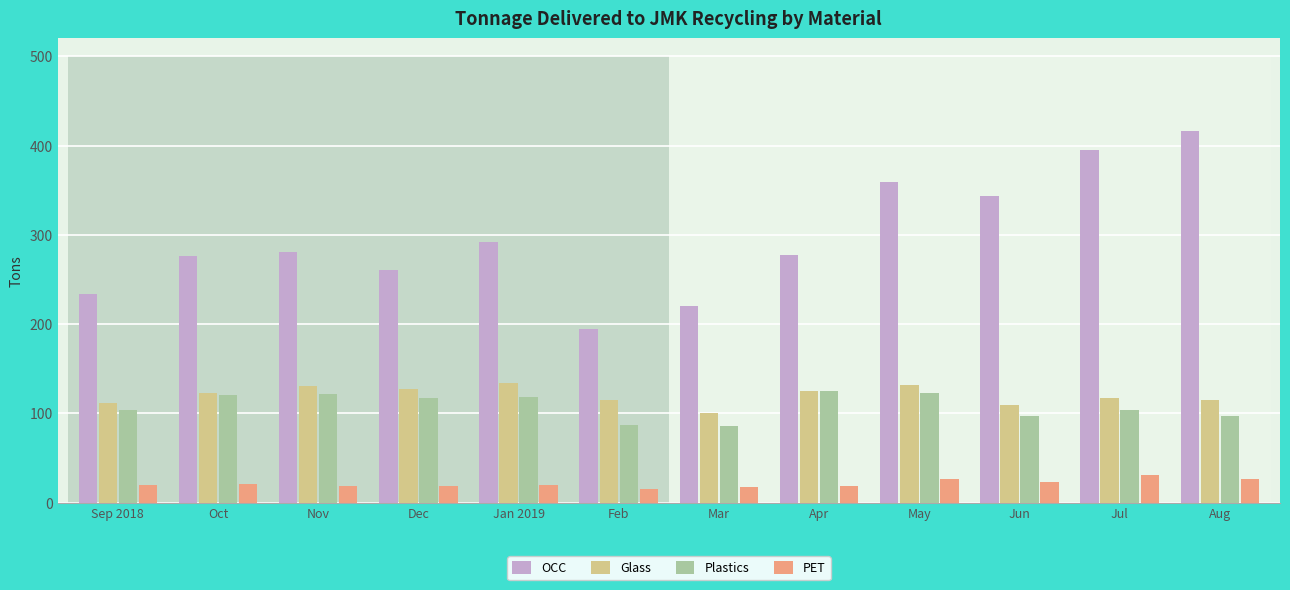

Reading left to right, what are all the values shown in this chart?

OCC: Sep 2018=233.8	Oct=276.9	Nov=281.2	Dec=260.9	Jan 2019=292.3	Feb=194.9	Mar=220.7	Apr=277.0	May=359.1	Jun=343.2	Jul=394.9	Aug=415.9
Glass: Sep 2018=111.3	Oct=123.3	Nov=130.3	Dec=127.4	Jan 2019=133.6	Feb=115.5	Mar=100.6	Apr=125.7	May=132.1	Jun=109.2	Jul=117.8	Aug=114.8
Plastics: Sep 2018=103.4	Oct=121.1	Nov=121.5	Dec=117.3	Jan 2019=118.1	Feb=86.6	Mar=85.7	Apr=125.7	May=123.0	Jun=97.4	Jul=104.1	Aug=97.5
PET: Sep 2018=19.4	Oct=20.9	Nov=18.6	Dec=18.1	Jan 2019=19.7	Feb=15.2	Mar=17.2	Apr=18.6	May=26.4	Jun=23.7	Jul=31.4	Aug=26.9